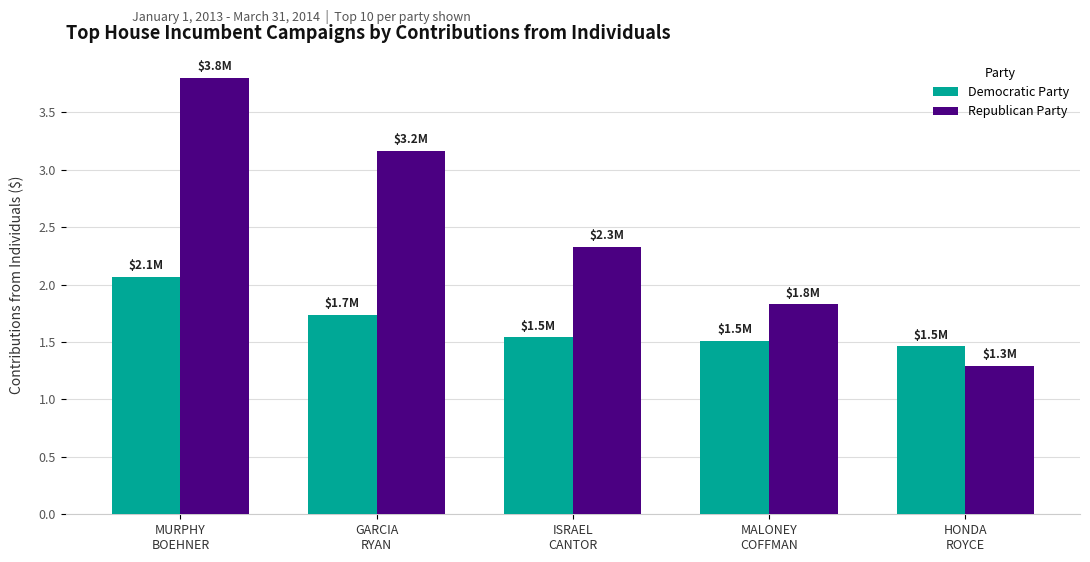

Is the value of Democratic Party at MALONEY
COFFMAN greater than the value of Republican Party at HONDA
ROYCE?

Yes